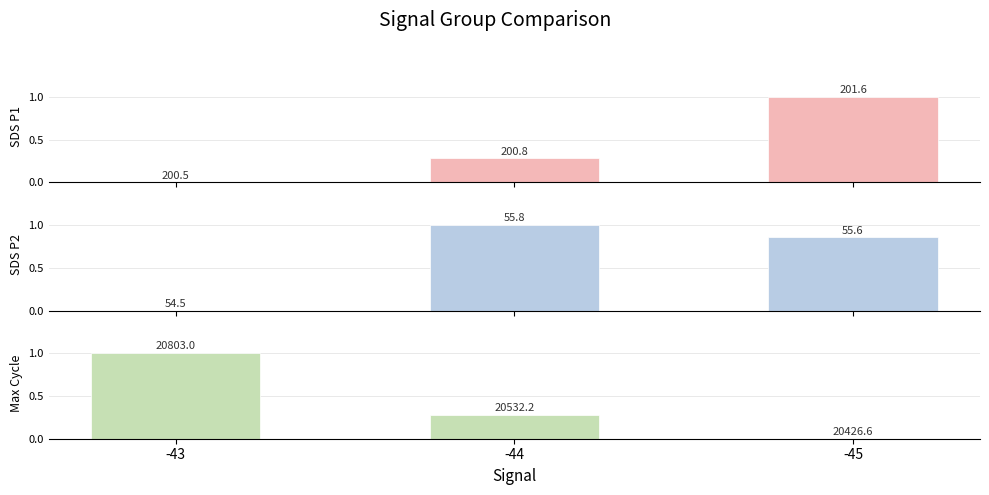

What is the approximate value of SDS P1 at -44?

0.3